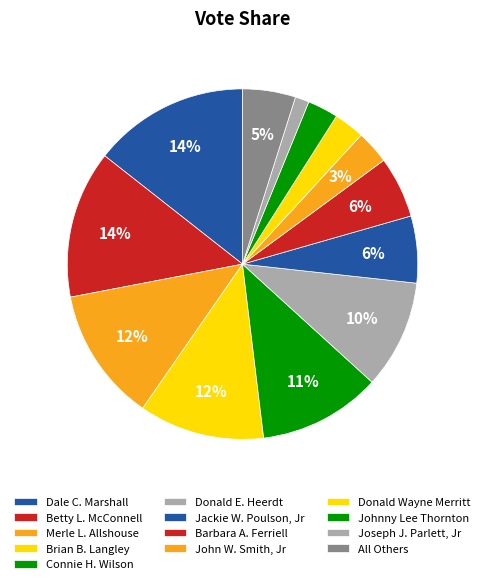

To the nearest percent, what is the difference between the largest and smallest slice percentages?

13%